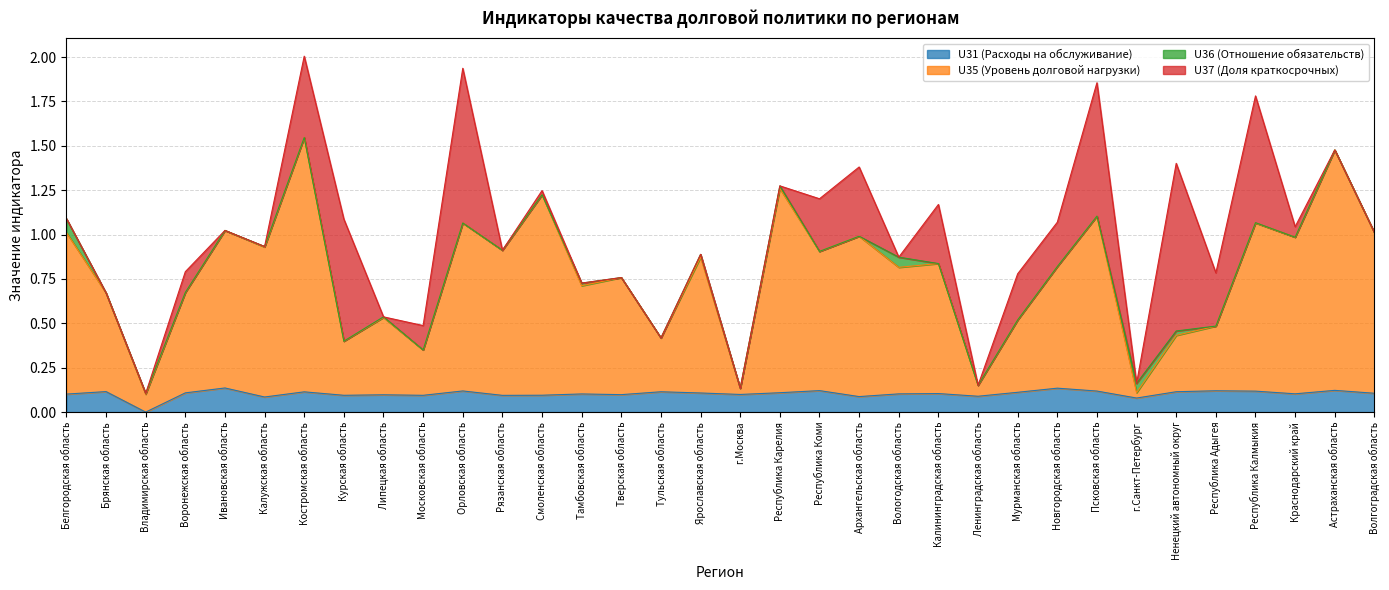

Which category has the lowest value in the U31 (Расходы на обслуживание) series?

Владимирская область